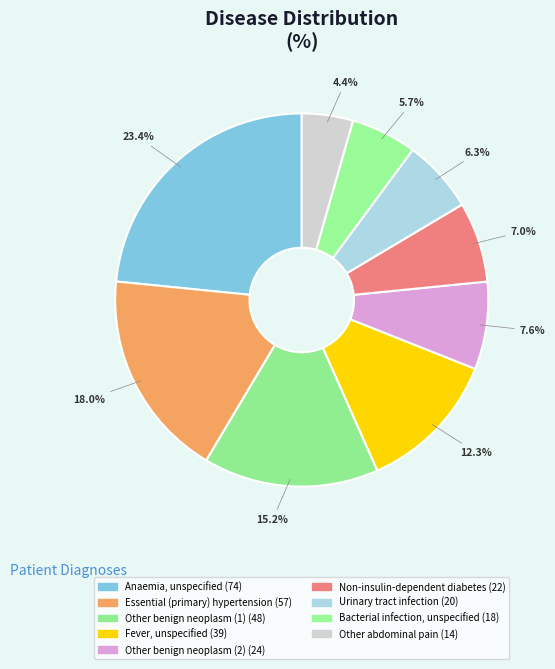

Which has a higher value, Other benign neoplasm (1) or Urinary tract infection?

Other benign neoplasm (1)